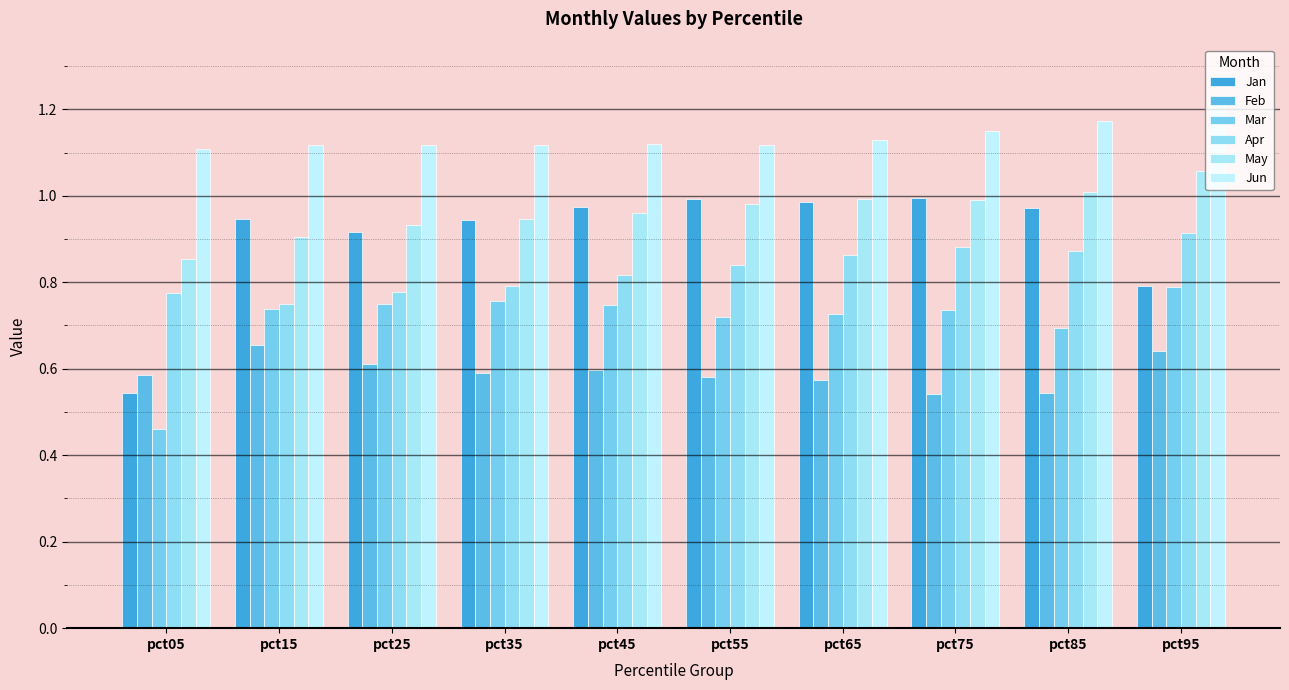

Is the value of Mar at pct85 greater than the value of May at pct05?

No